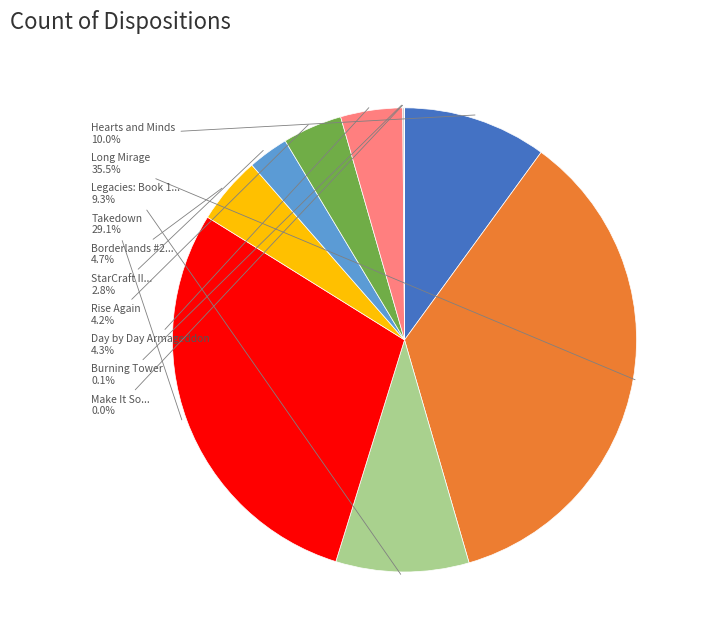

Is there any slice that represents more than half of the pie?

No